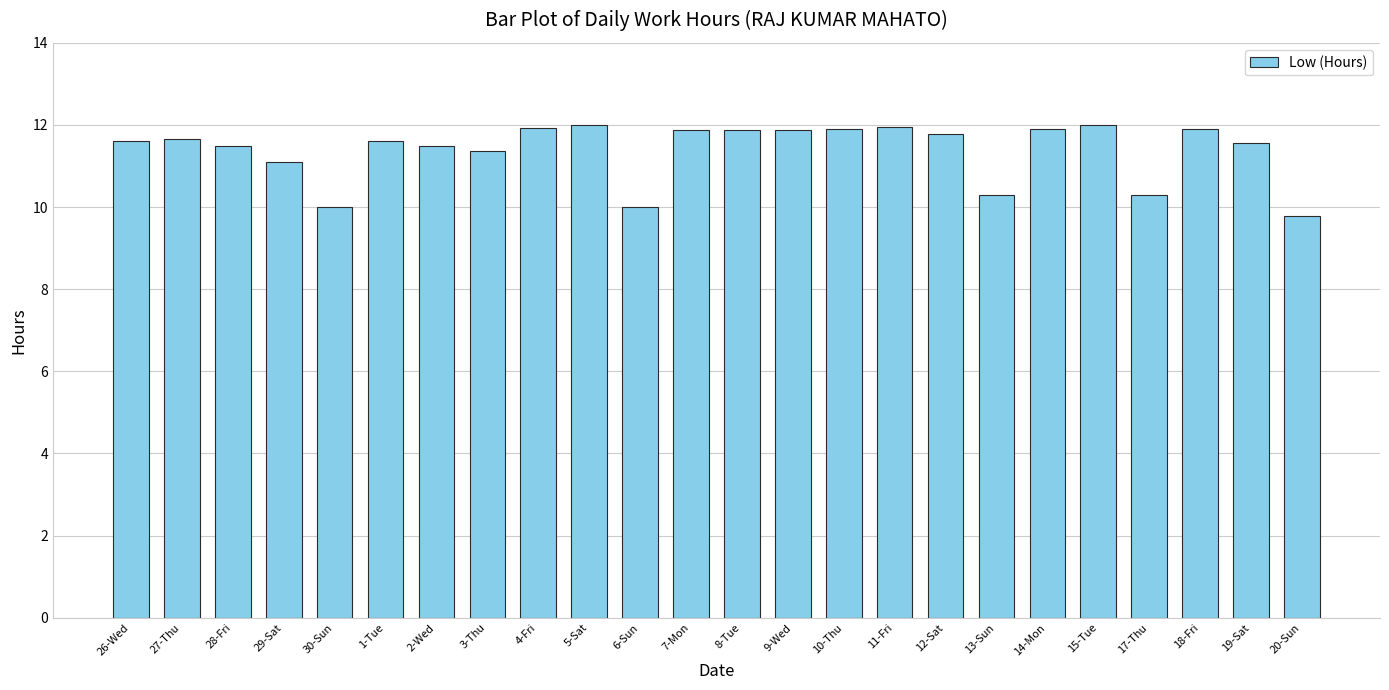

What is the label of the 3rd bar from the left?

28-Fri